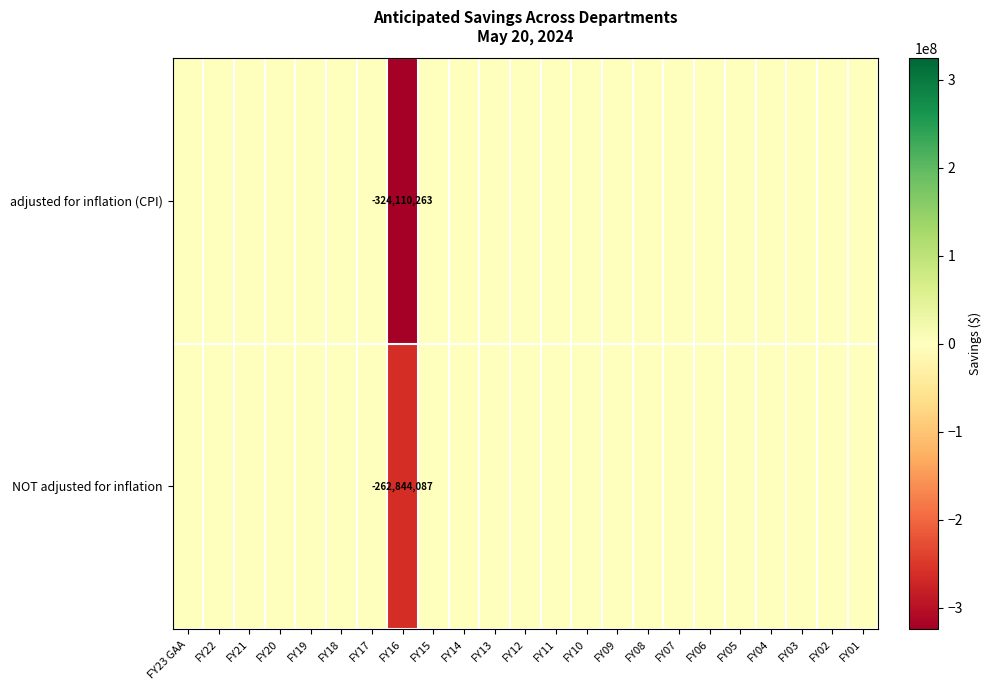

What is the smallest value displayed?

-324110263